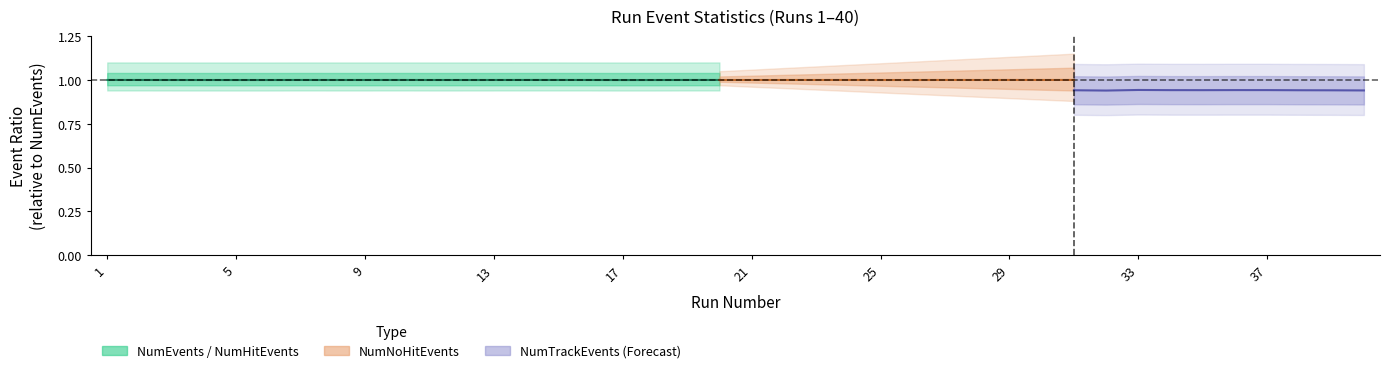

Where is the data nearest to the value 0?

17